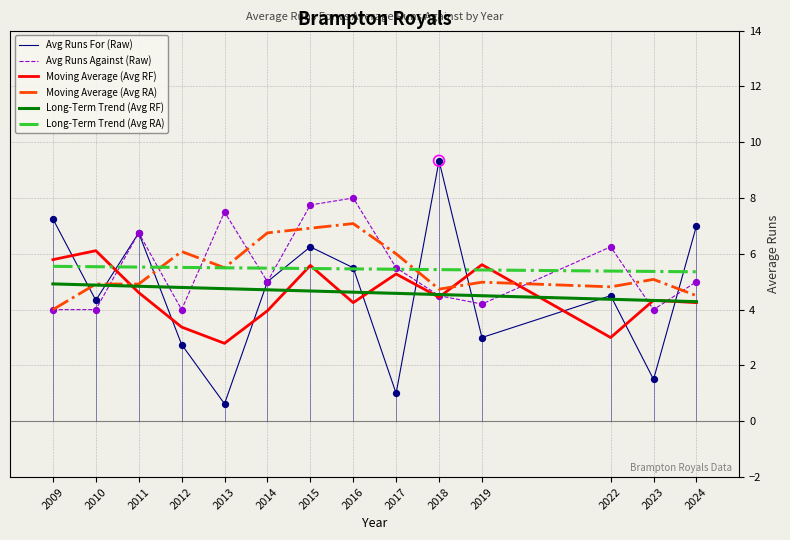

Which series reaches the maximum Y coordinate?

Avg Runs For (Raw)